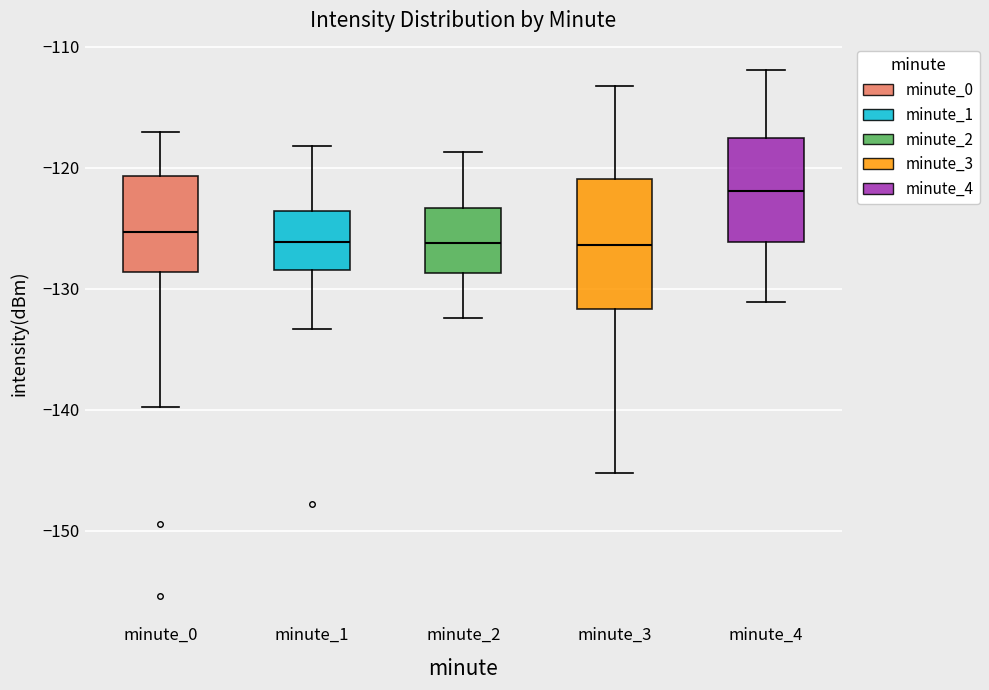

Which box's median line is the highest?

minute_4